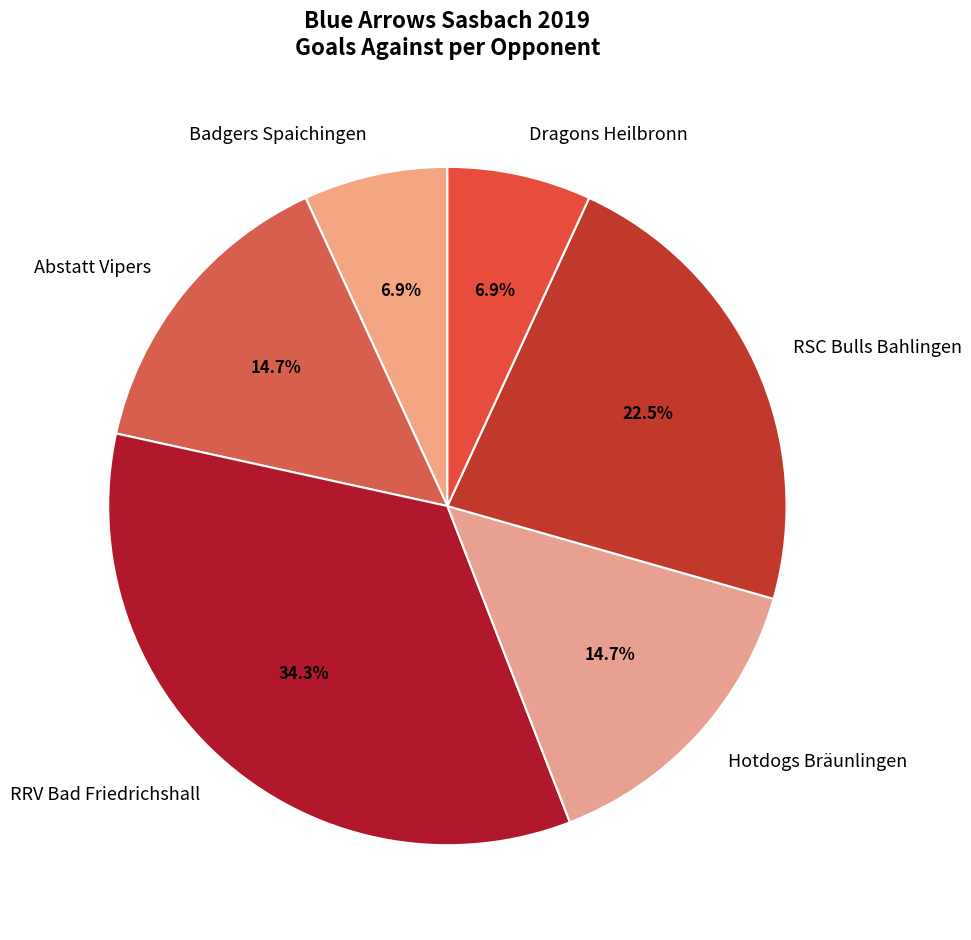

What is the total percentage of Dragons Heilbronn and RSC Bulls Bahlingen?

29.4%